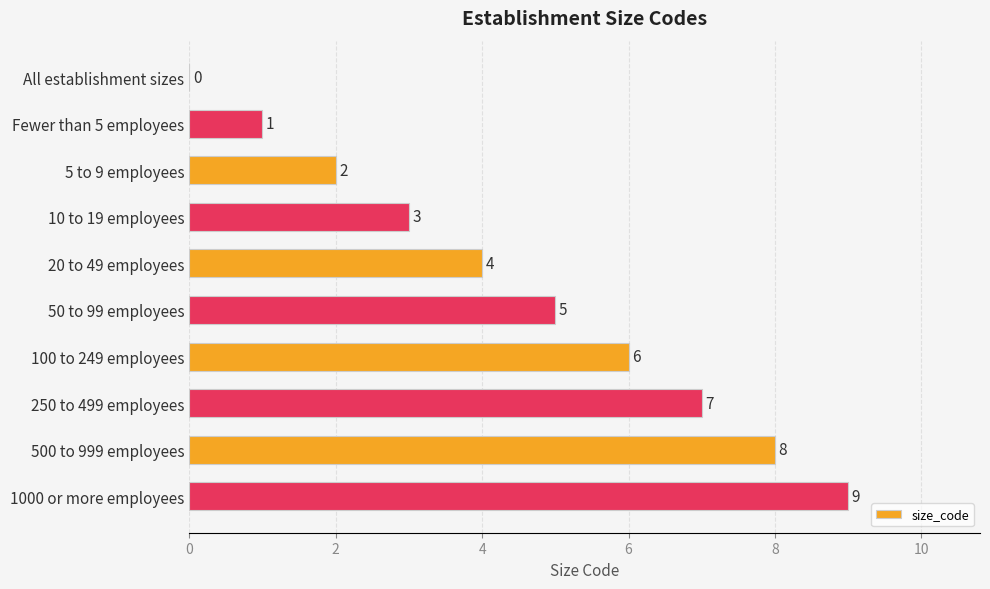

How many categories are shown in the chart?

10